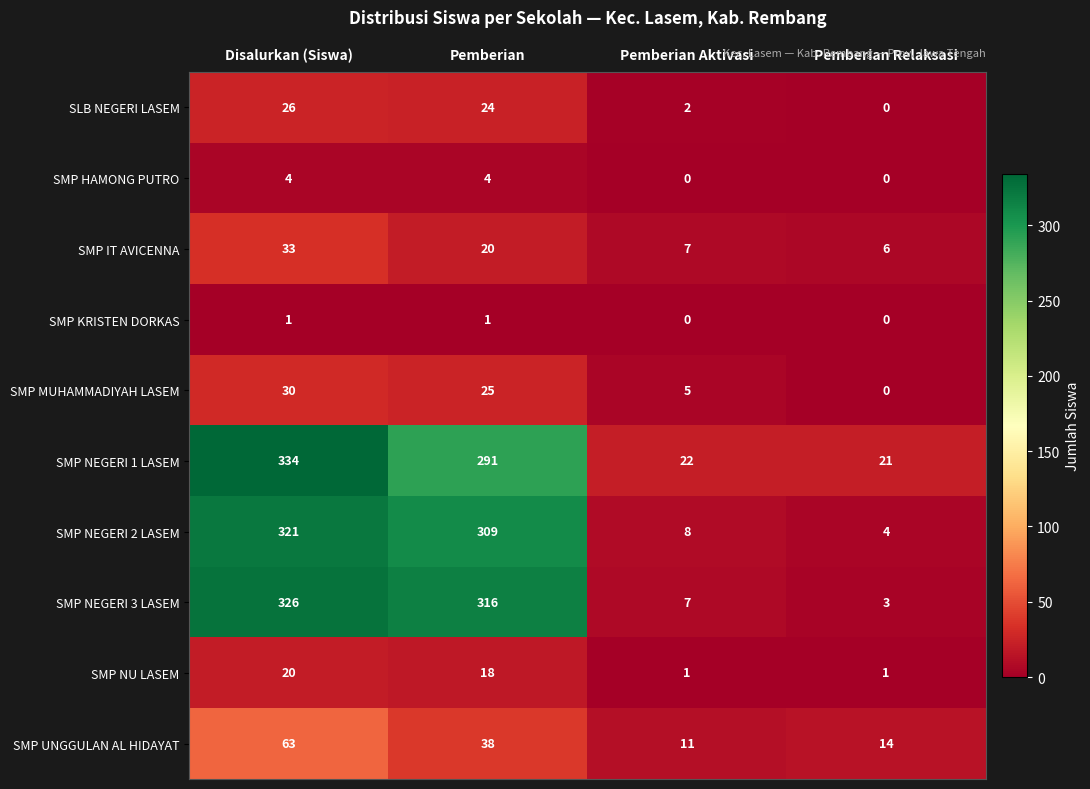

At Disalurkan (Siswa), list the series in order from smallest to largest.

SMP KRISTEN DORKAS, SMP HAMONG PUTRO, SMP NU LASEM, SLB NEGERI LASEM, SMP MUHAMMADIYAH LASEM, SMP IT AVICENNA, SMP UNGGULAN AL HIDAYAT, SMP NEGERI 2 LASEM, SMP NEGERI 3 LASEM, SMP NEGERI 1 LASEM